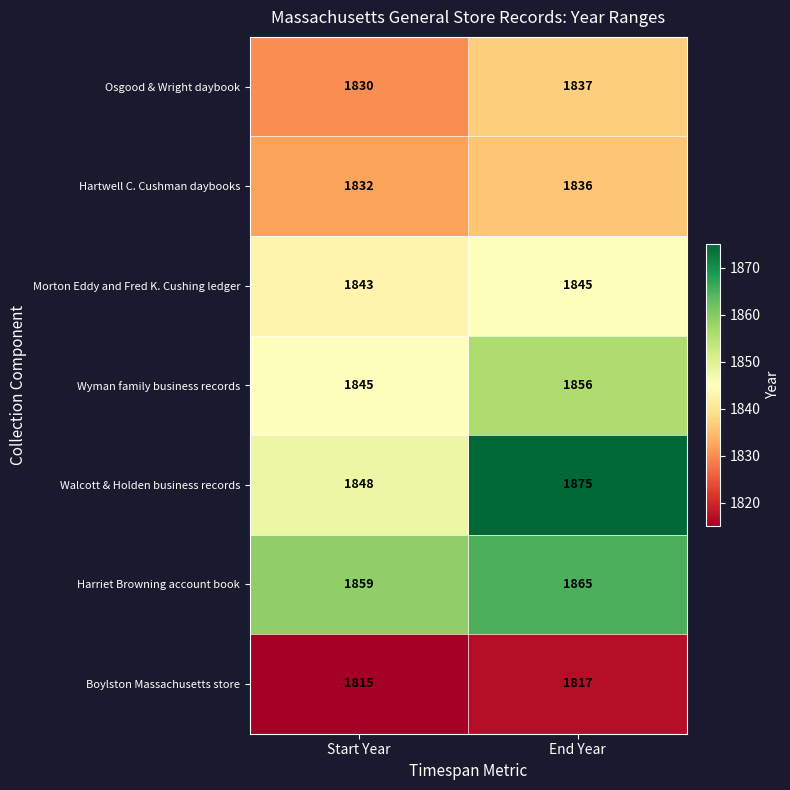

What is the total value across all series at End Year?

12931